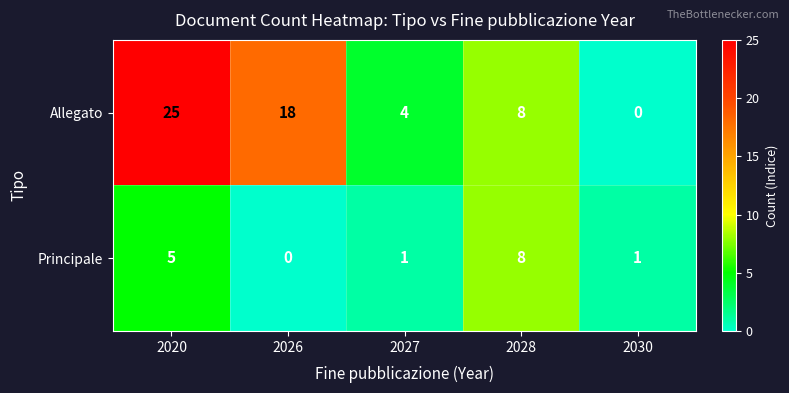

Read the Allegato value at 2020, to the nearest 5.

25